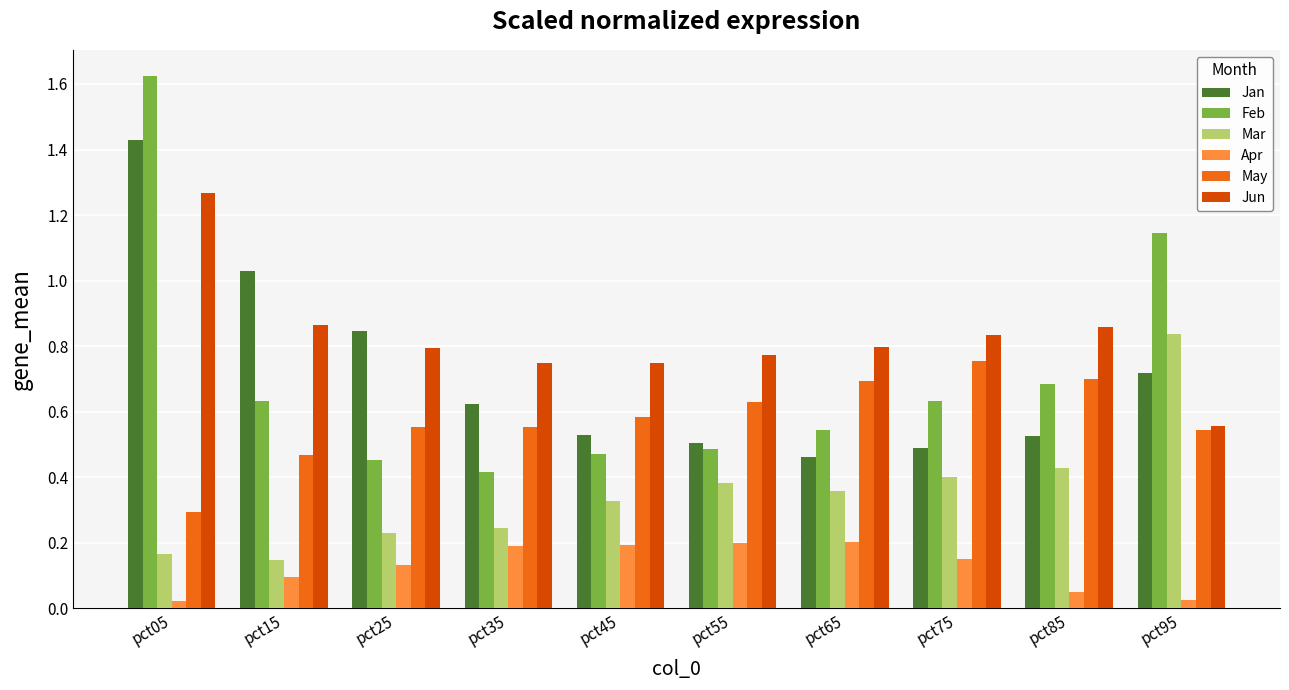

Count the Jun values in the range 0 to 1.

9